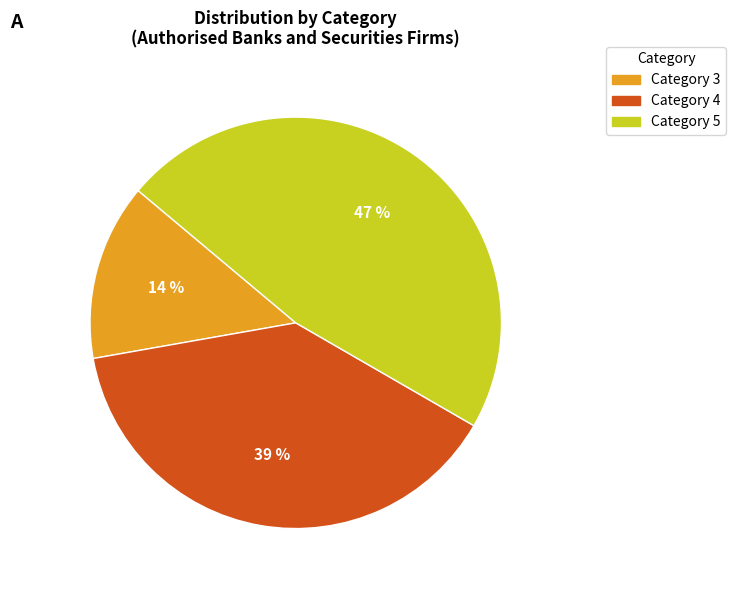

How many segments does this pie chart have?

3